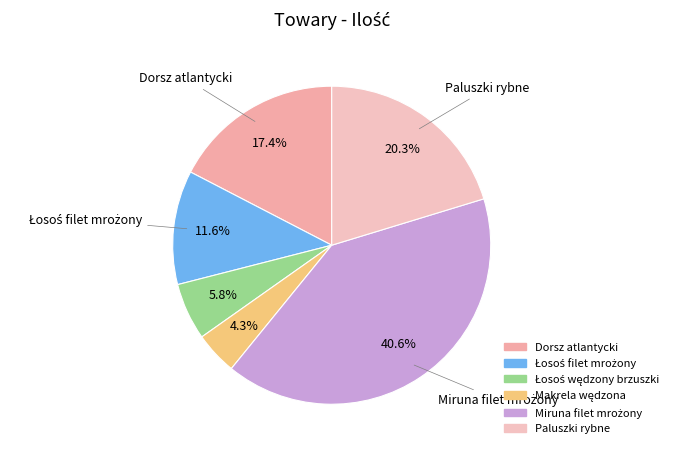

Is there any slice that represents more than half of the pie?

No